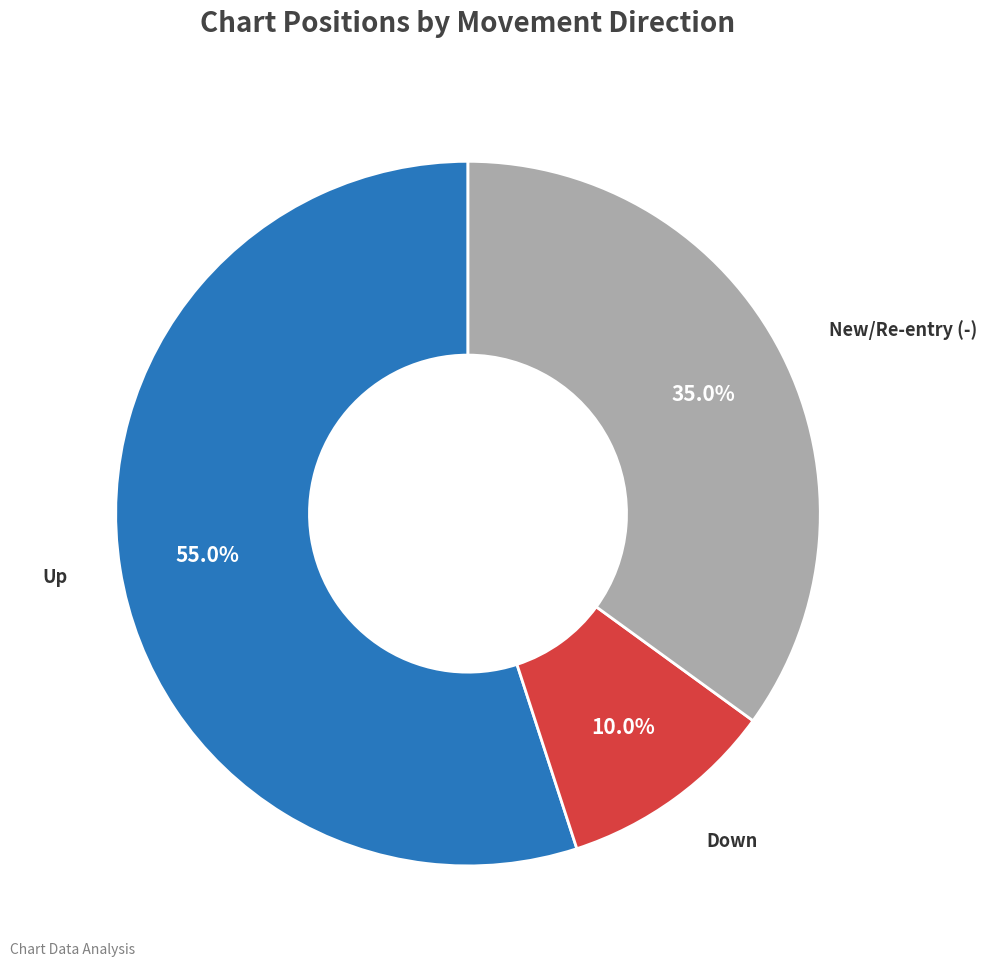

Does any single category account for the majority?

Yes